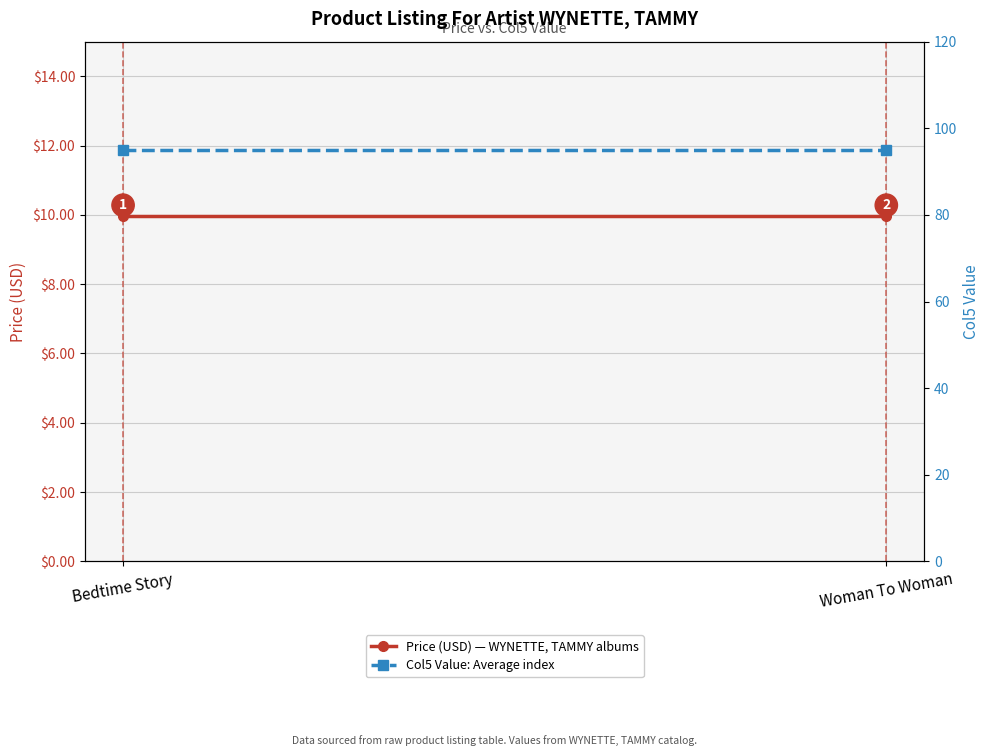

Reading left to right, list all the values displayed in this chart.

Price (USD) — WYNETTE, TAMMY albums: 10.0	10.0
Col5 Value: Average index: 95.0	95.0